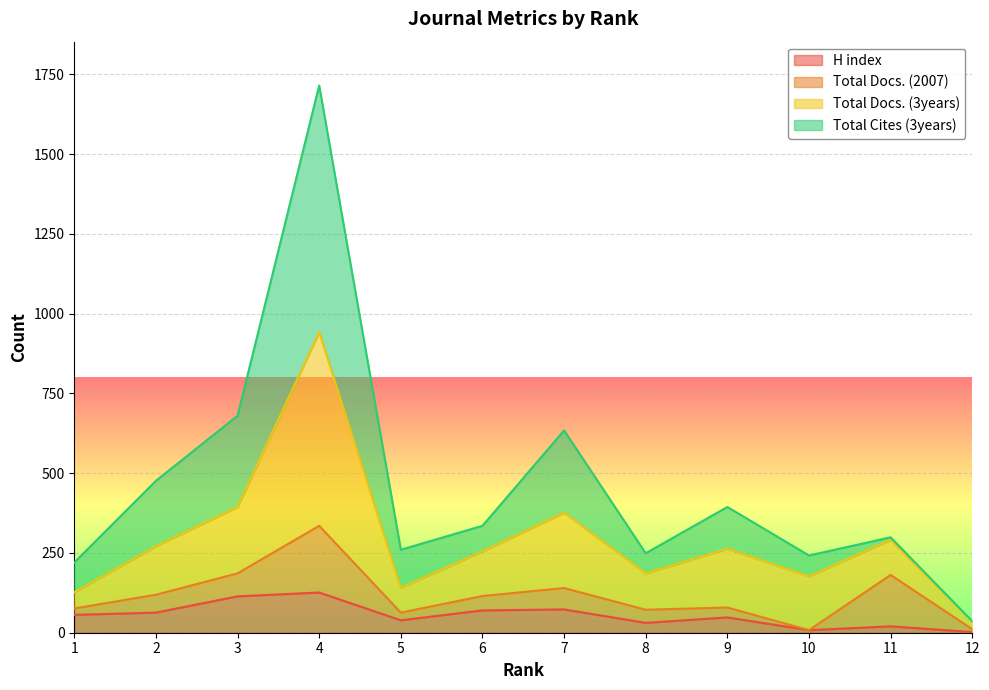

What is the approximate value of Total Cites (3years) at 5, to the nearest 10?

260